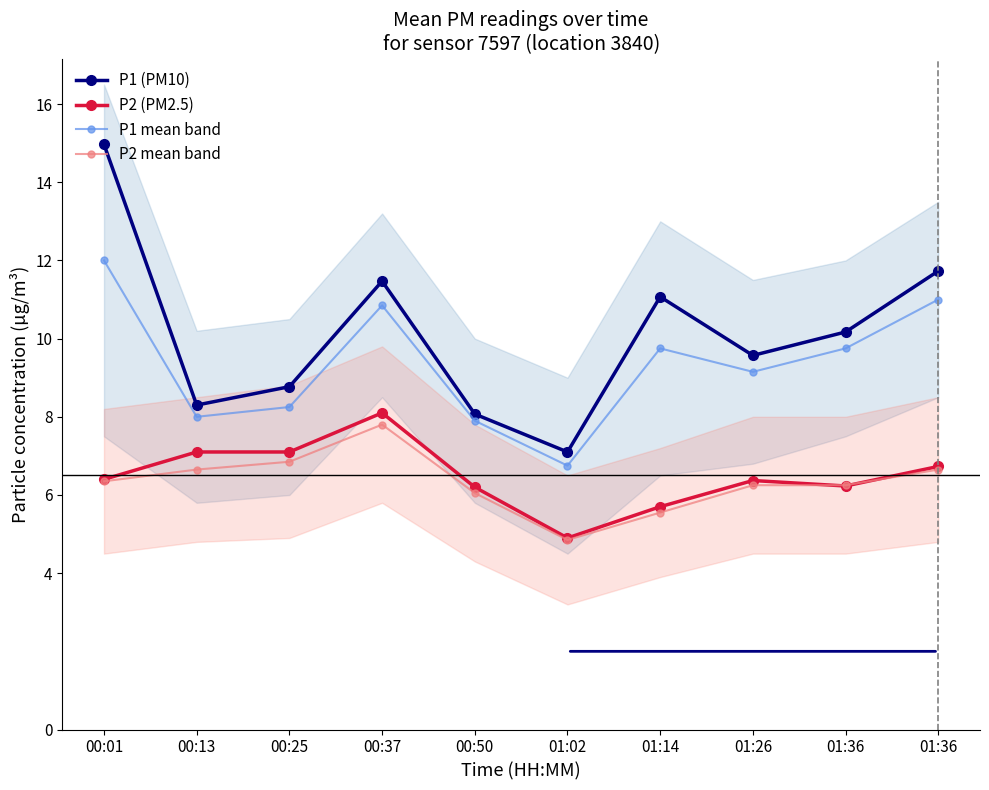

Where do P2 mean band and P2 (PM2.5) first cross each other?

01:26 and 01:36